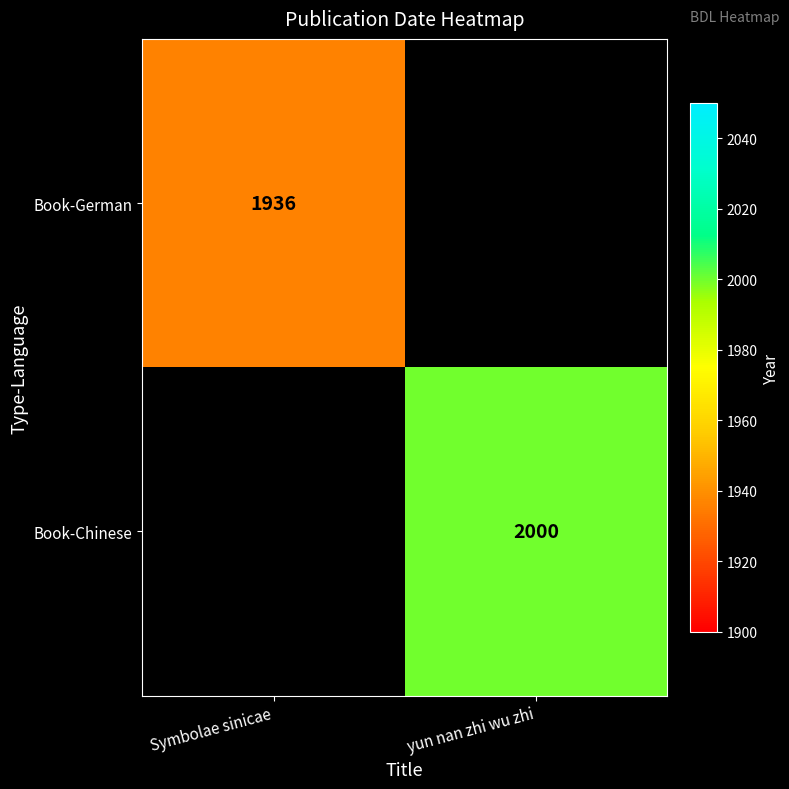

Is the value of Book-Chinese at yun nan zhi wu zhi greater than the value of Book-German at Symbolae sinicae?

Yes